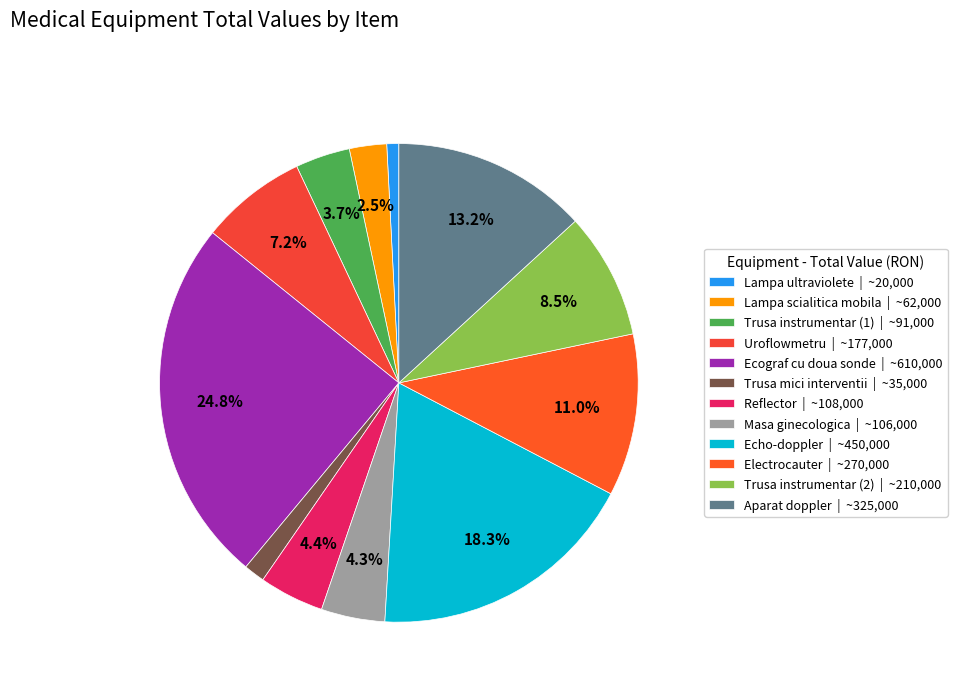

Approximately how many times larger is the value at Aparat doppler compared to Electrocauter?

1.2